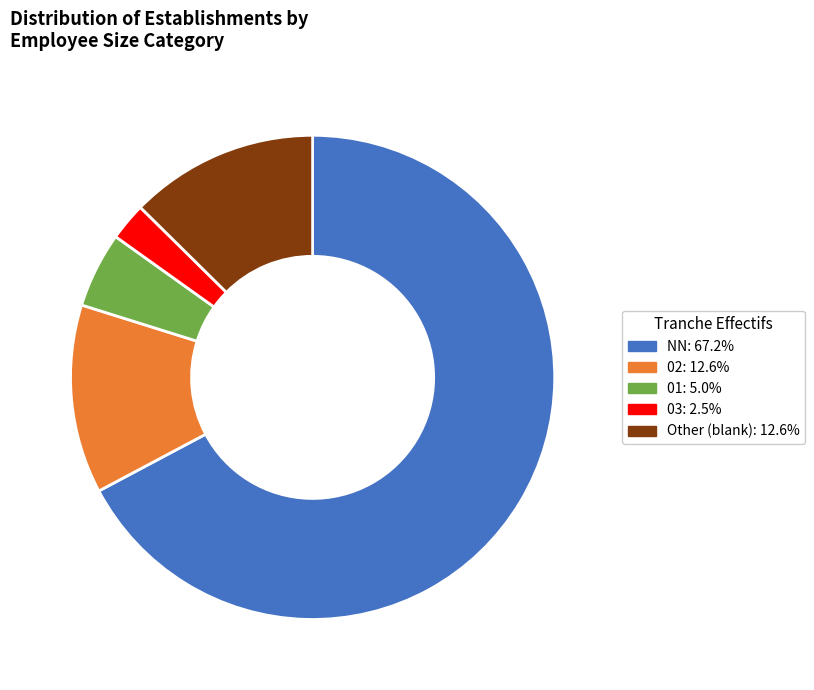

Is there a majority slice in this chart?

Yes